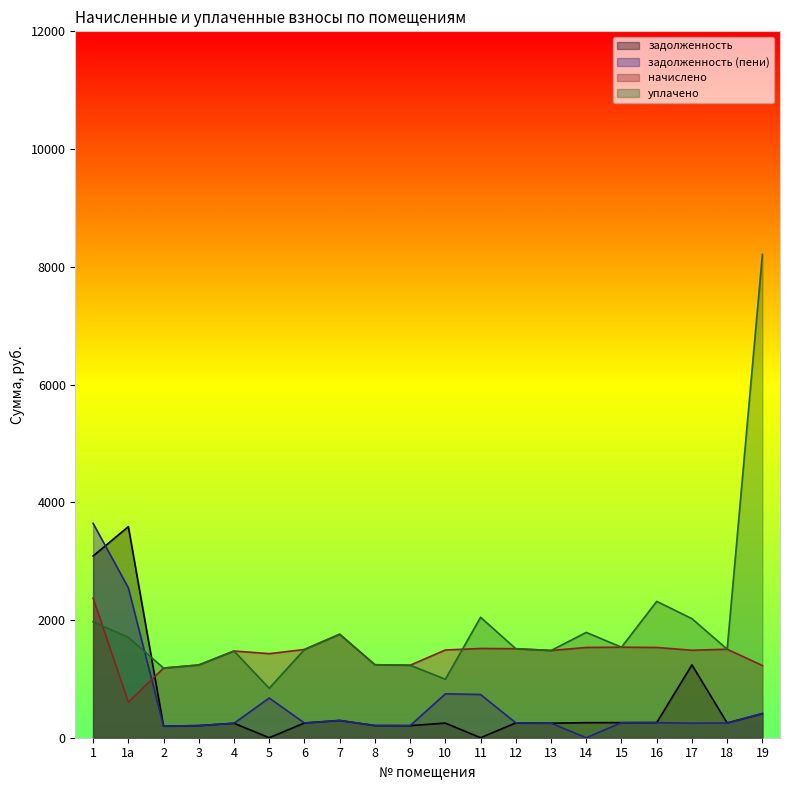

What is the label of the 7th point from the right?

13